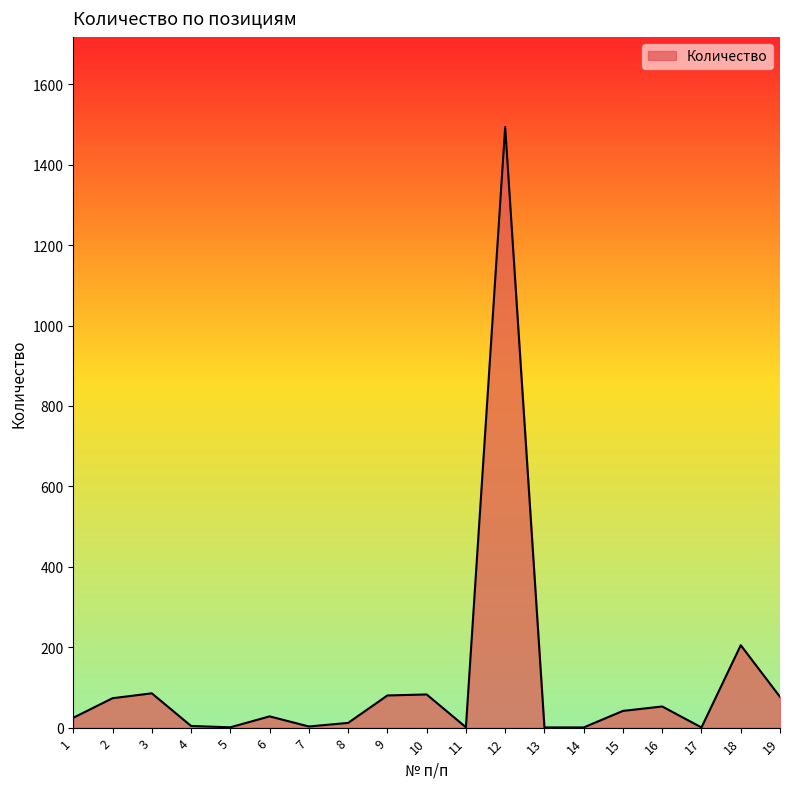

How many interior local peaks (higher than both neighbors) does the data have?

6